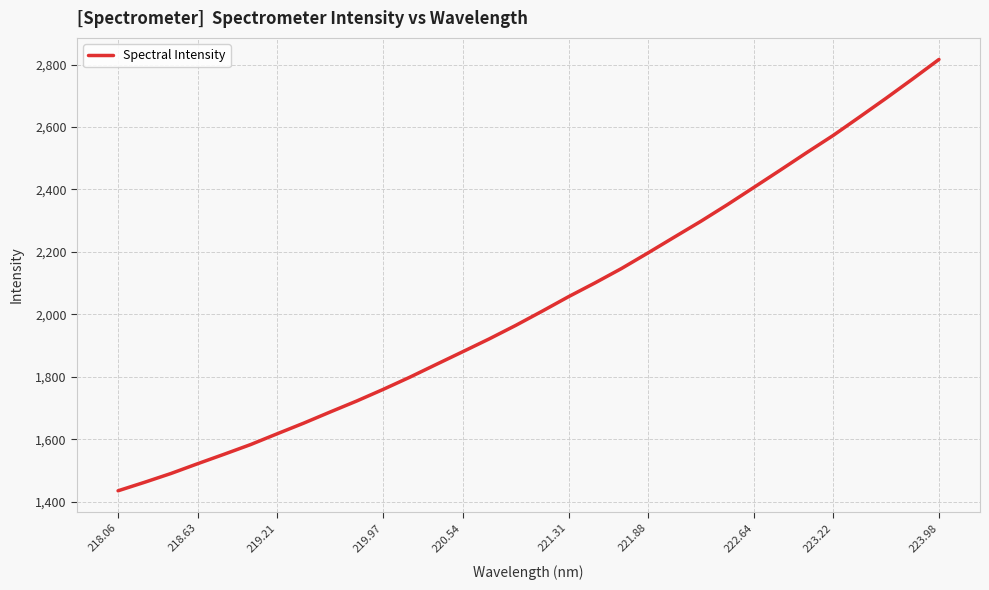

What is the difference between the maximum and minimum values?

1381.5